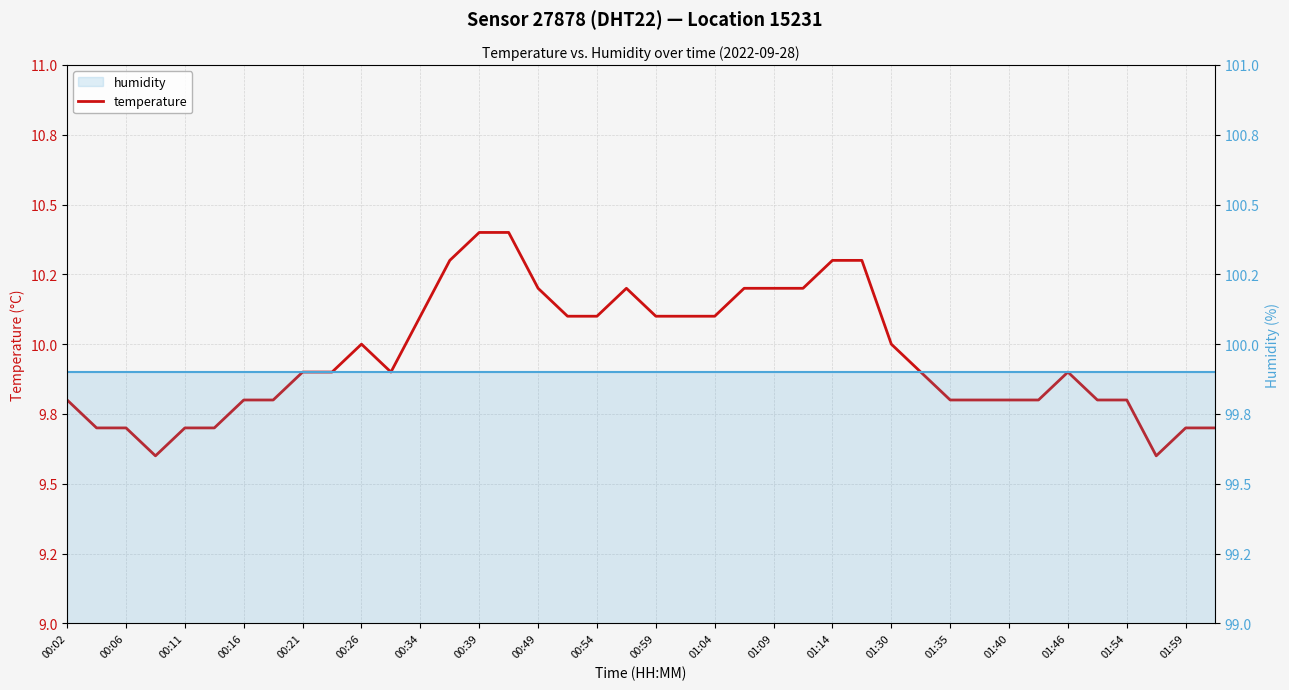

True or false: temperature and humidity intersect in this chart.

False